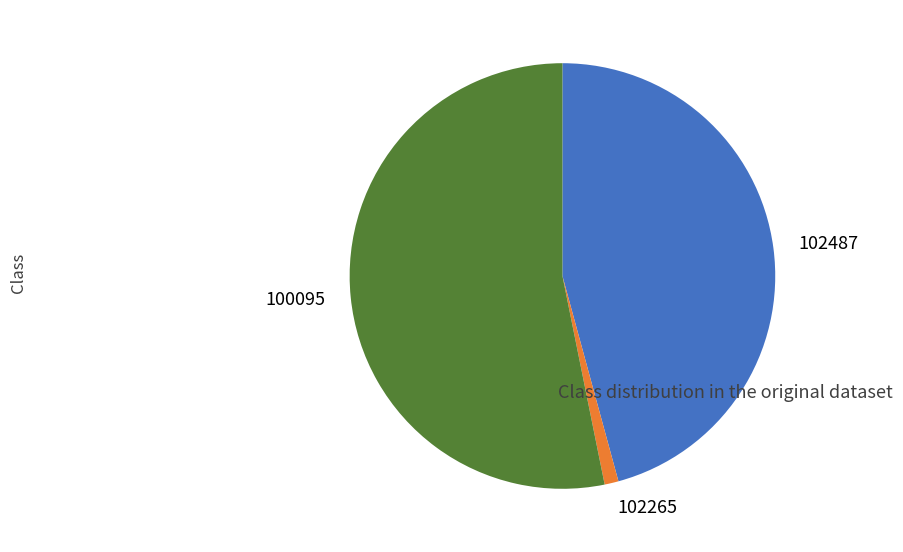

What is the largest slice in the pie chart?

100095